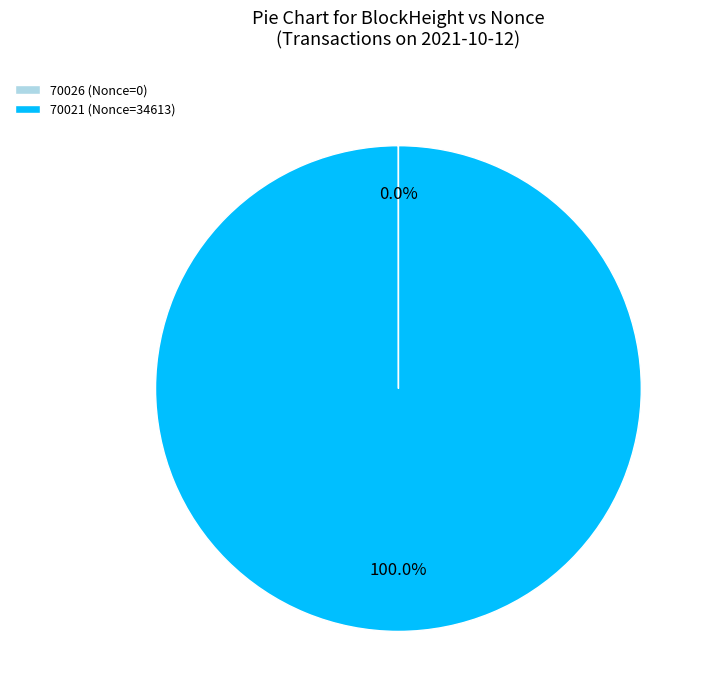

To the nearest percent, what is the average slice percentage?

50%